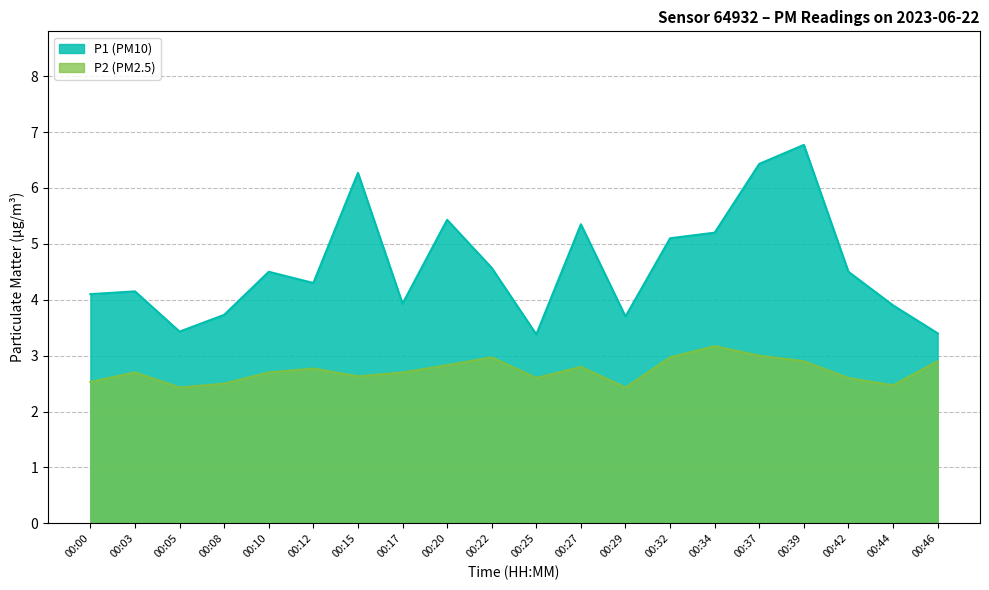

How many interior local valleys does the P1 series have?

5